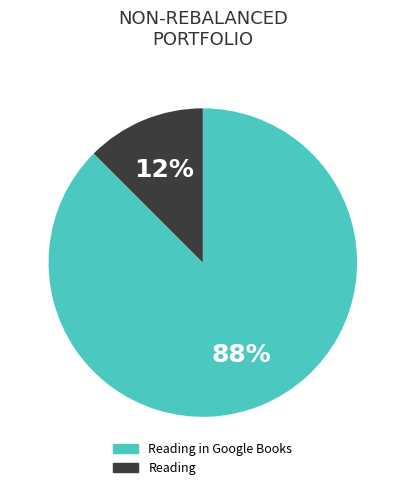

Is there a majority slice in this chart?

Yes